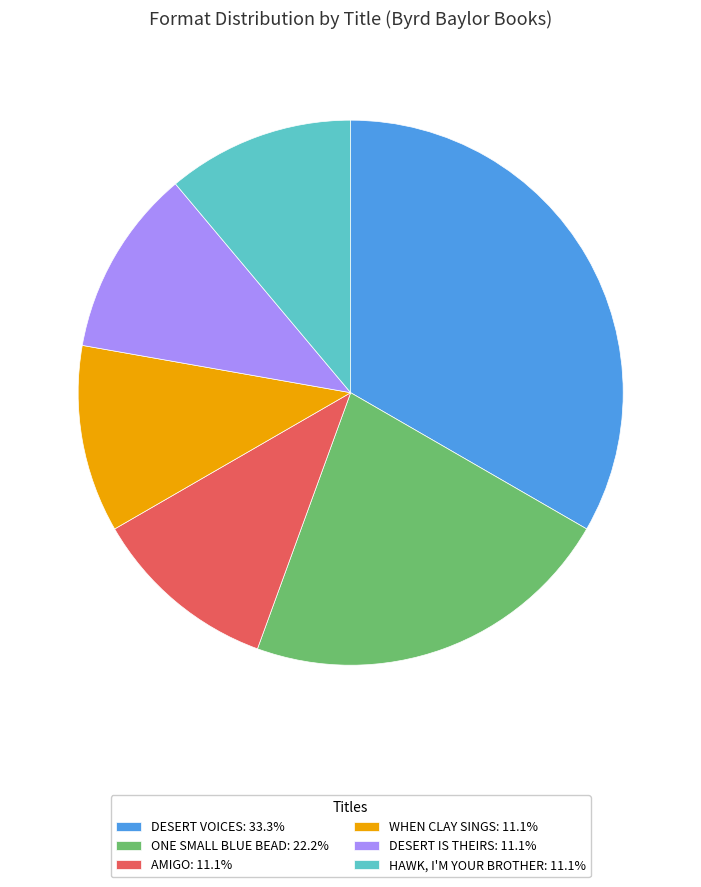

Does HAWK, I'M YOUR BROTHER: 11.1% account for over 50% of the chart?

No